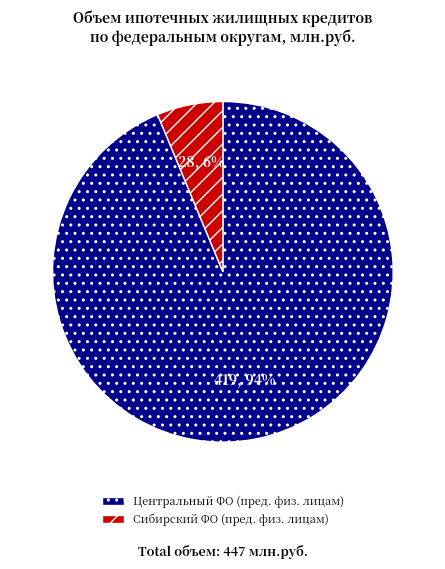

Is there a majority slice in this chart?

Yes